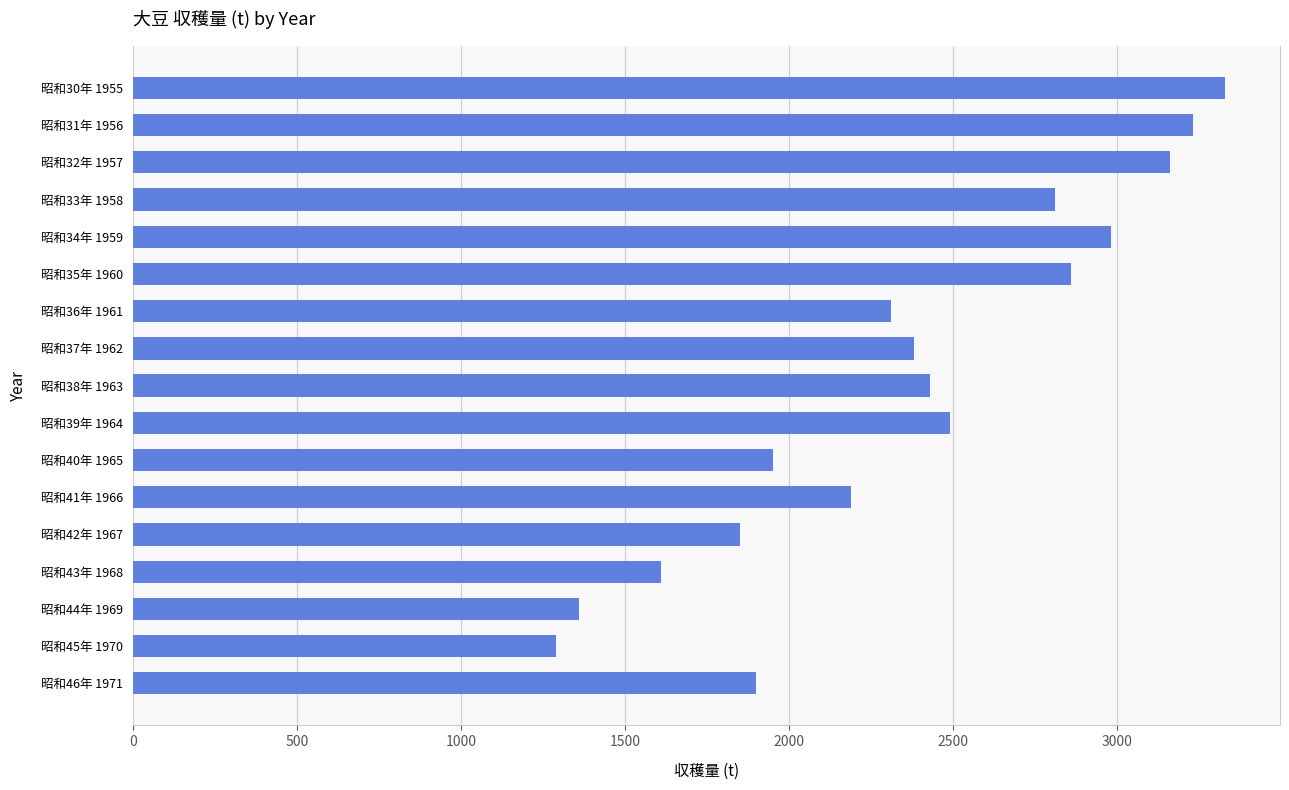

True or false: the data shows 396 at 昭和45年 1970.

False